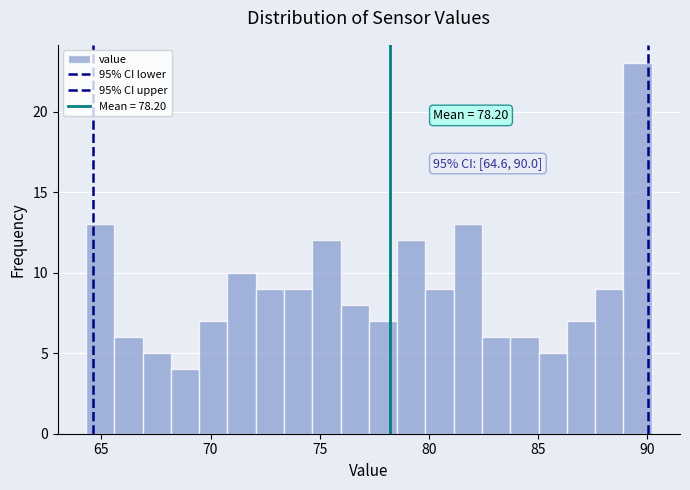

Read against the x-axis, roughly where is the centre of the tallest bar?

89.5